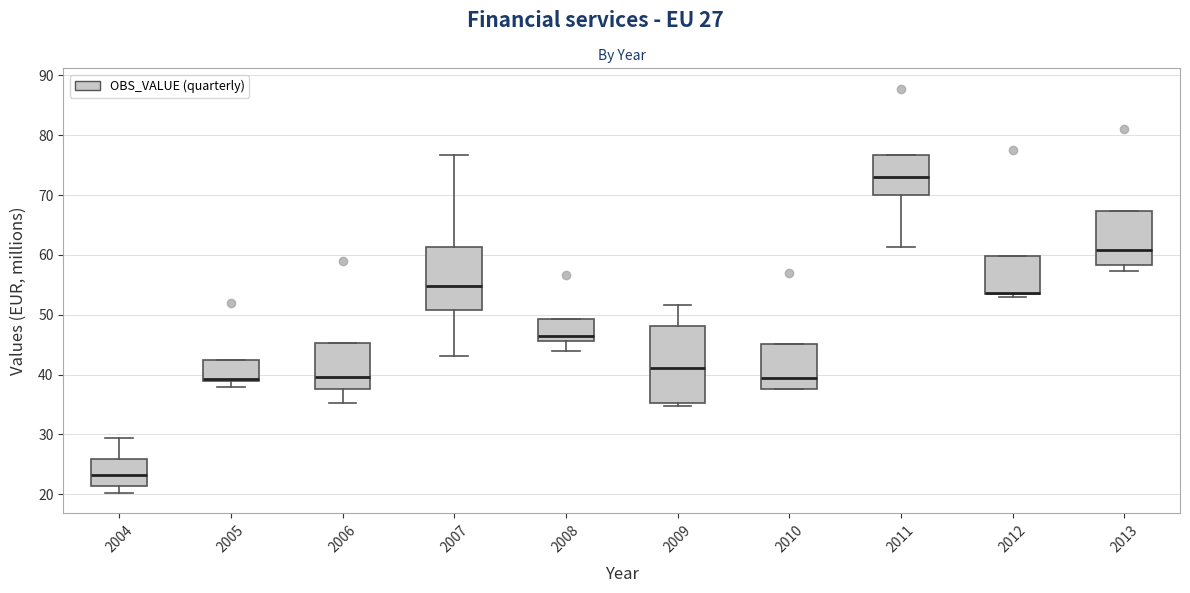

Comparing the boxes themselves (not the whiskers), which one is the tallest?

2009